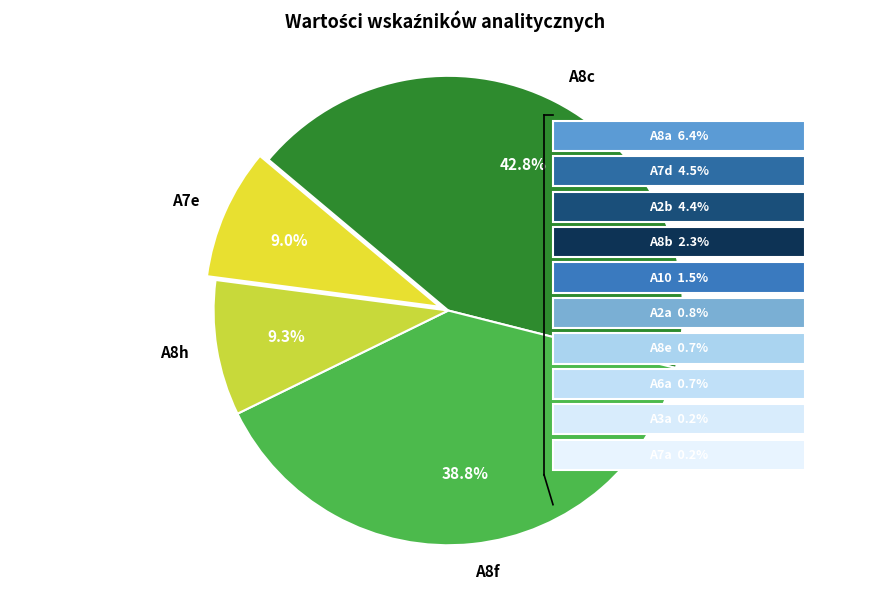

Does A8h account for over 50% of the chart?

No